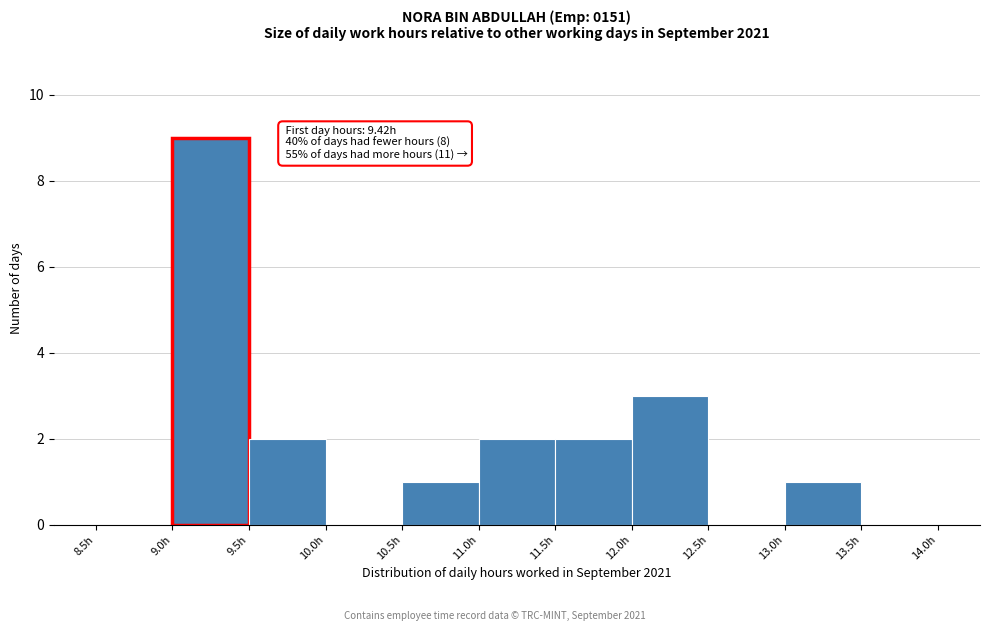

Over which range of the x-axis is the bar tallest?

9.0 to 9.5